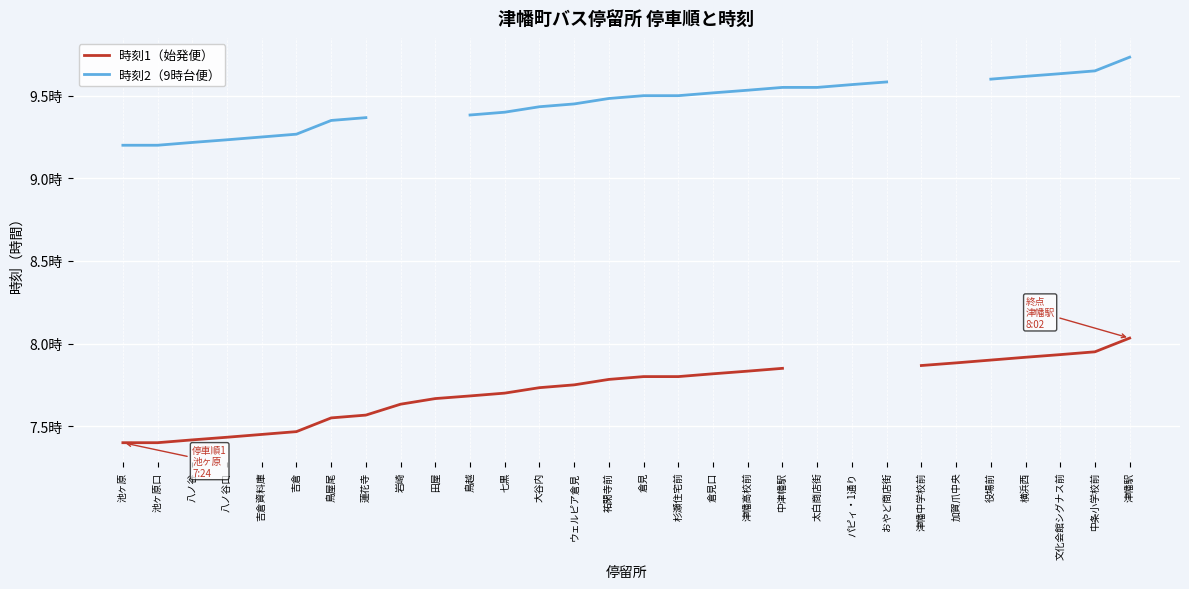

The value of 時刻1（始発便） at 中津幡駅 is 7.8. True or false?

True